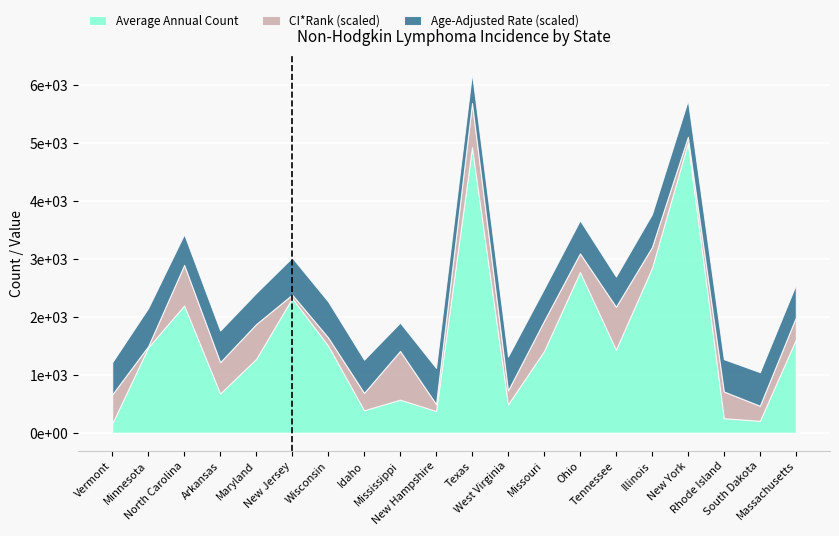

After their last crossing, which series has the higher values: Age-Adjusted Rate or CI*Rank?

CI*Rank